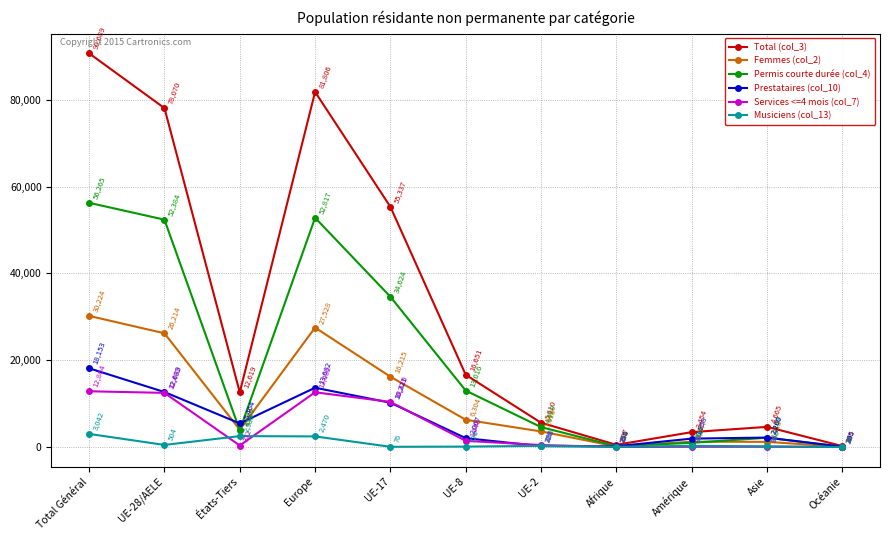

What is the sum of all Prestataires (col_10) values?

66975